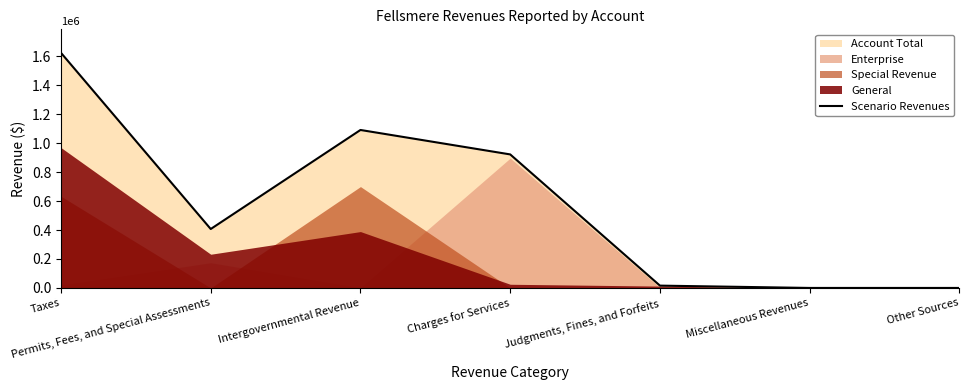

The chart shows a value of 0 at Other Sources. True or false?

True